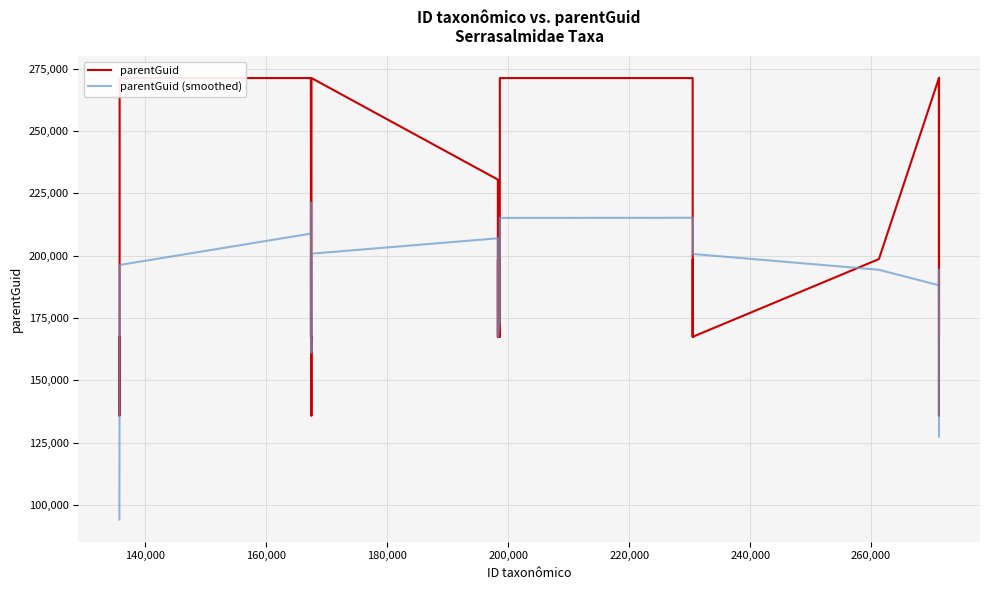

What is the maximum value for parentGuid (smoothed)?

221350.6